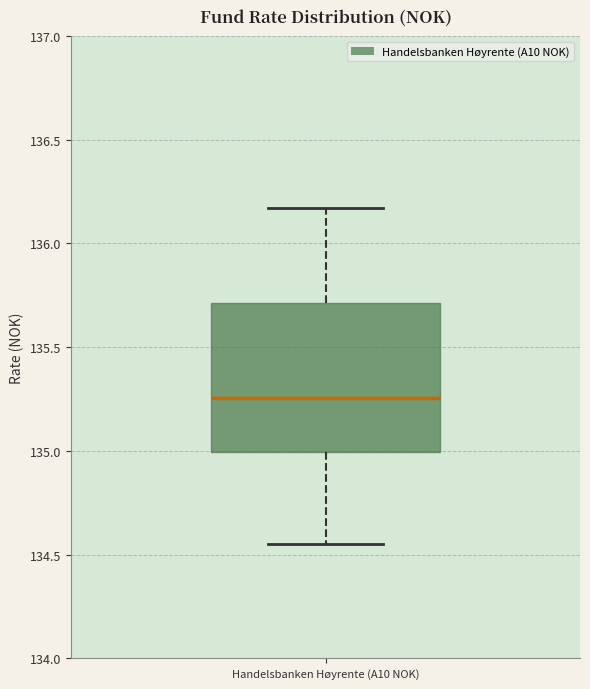

Transcribe this box plot: give where the median line is, the range the box spans, and where the two whiskers end, as read against the y-axis. The values are not printed on the chart, so give them approximately, as read against the axis.

median 135.25, box 135.00 to 135.70, whiskers 134.55 to 136.15